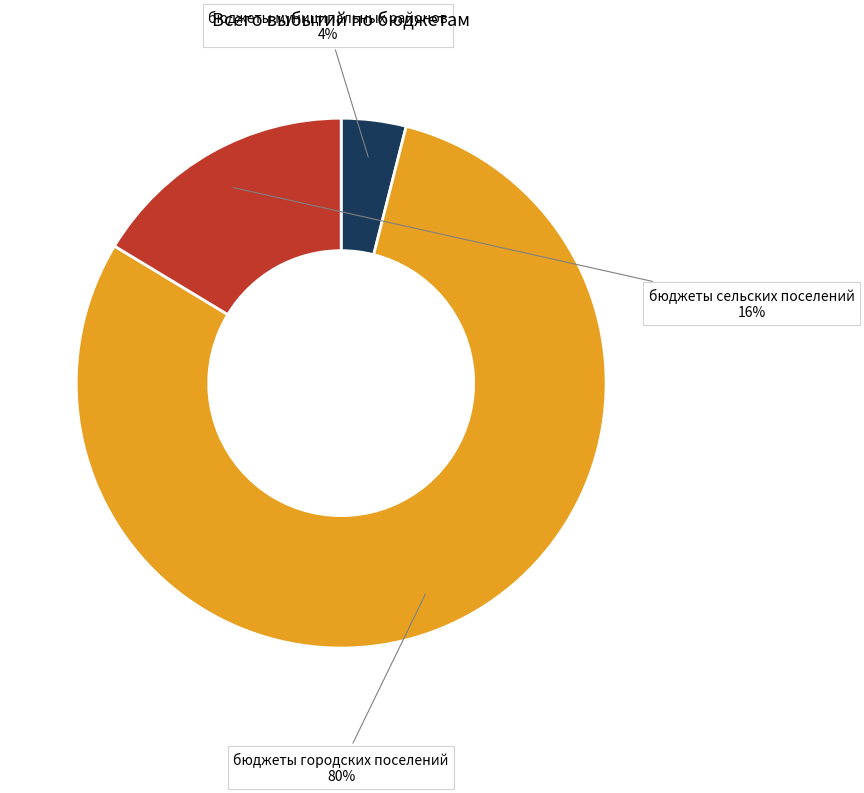

Rank the categories by value from highest to lowest.

бюджеты городских поселений, бюджеты сельских поселений, бюджеты муниципальных районов